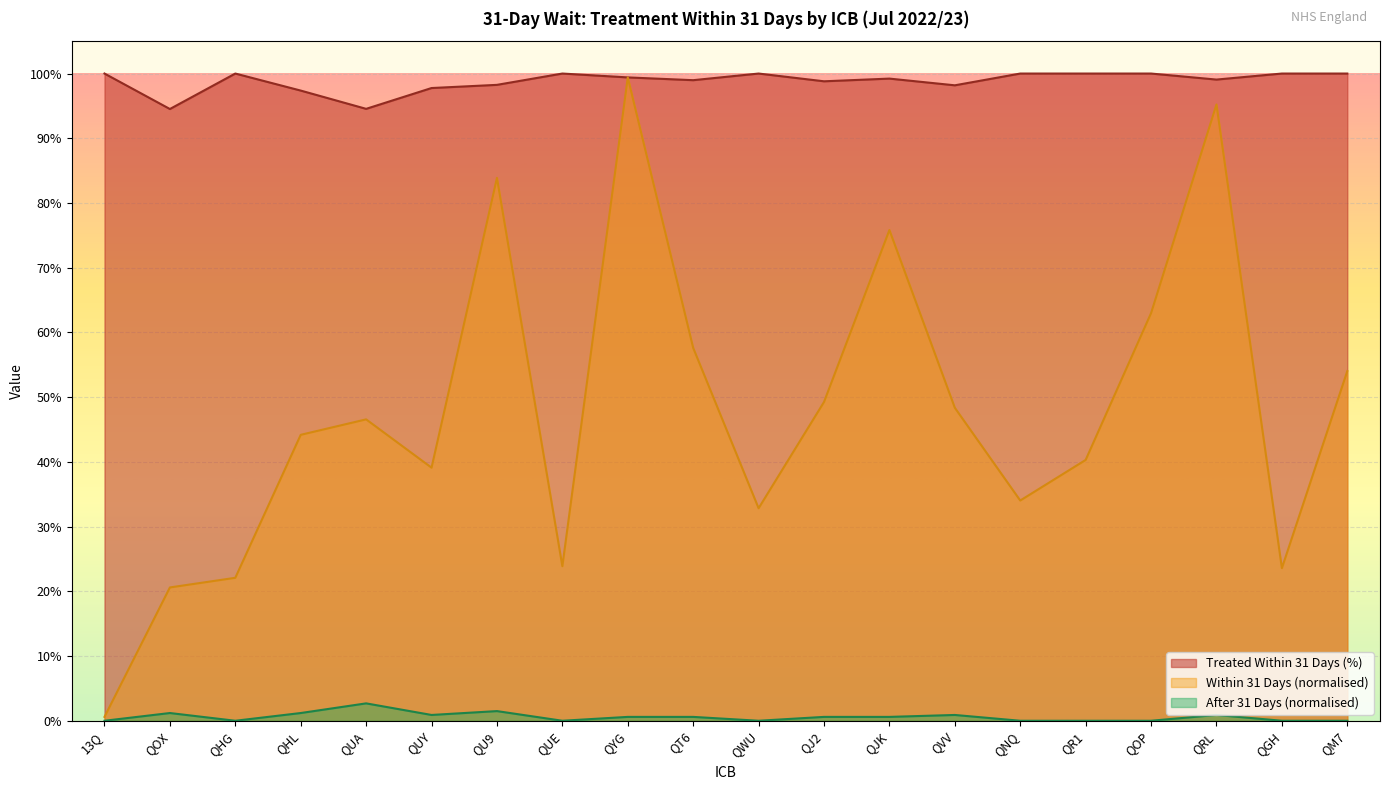

Count the Treated Within 31 Days (%) values in the range 0 to 1.

20